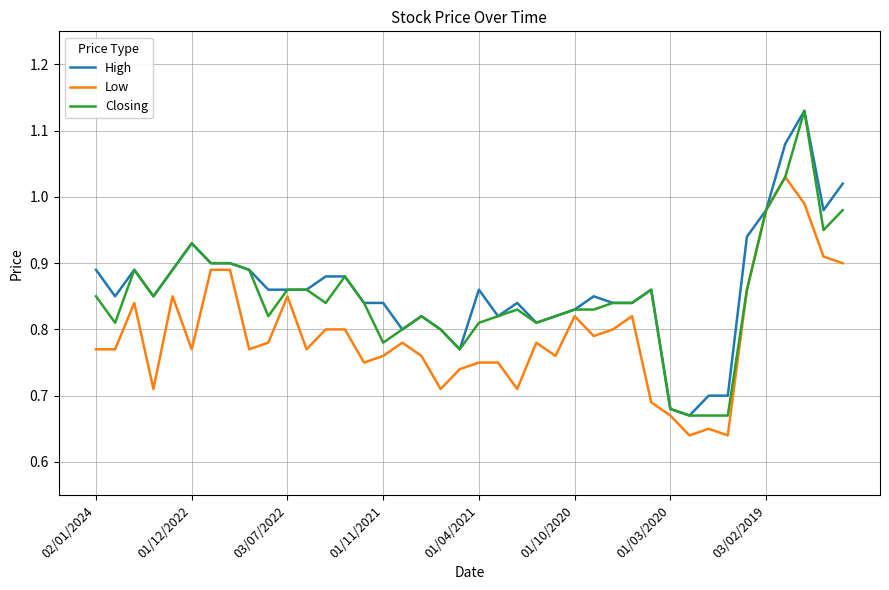

What are all the series names shown in the legend?

High, Low, Closing